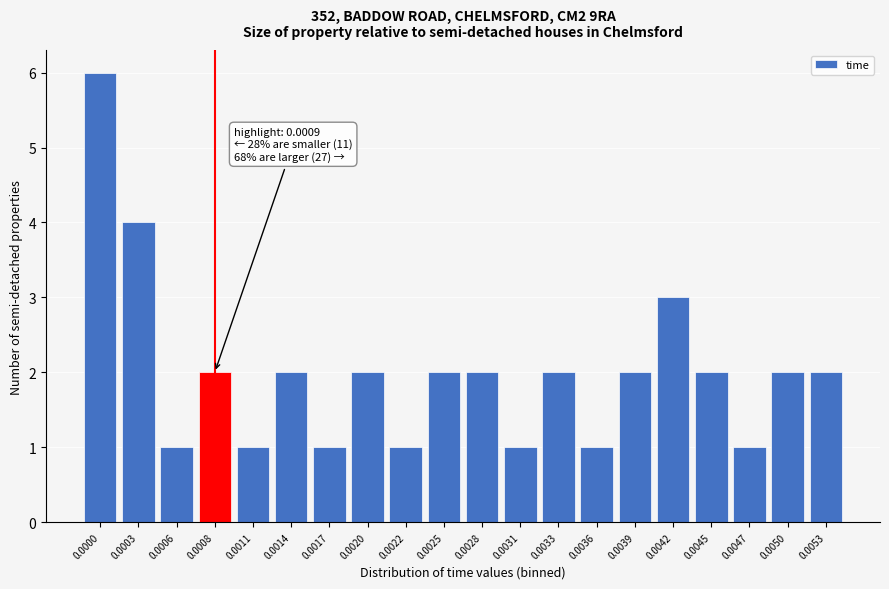

Reading left to right, extract all data points from this chart.

6	4	1	2	1	2	1	2	1	2	2	1	2	1	2	3	2	1	2	2